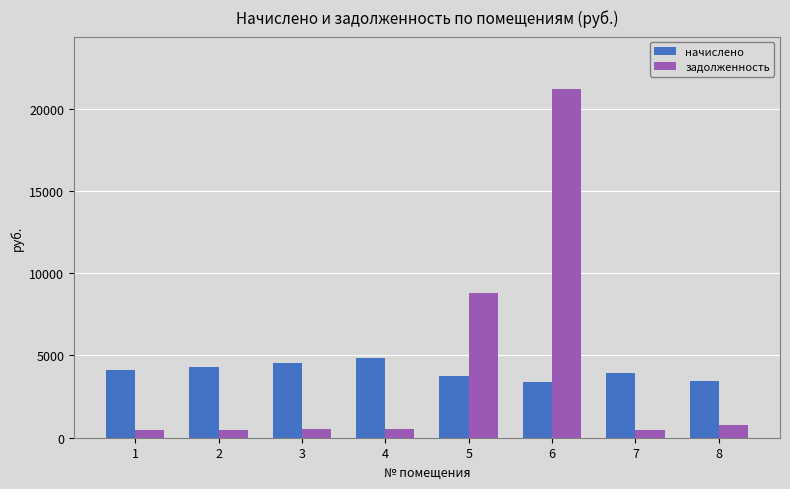

At 4, list the series in order from smallest to largest.

задолженность, начислено